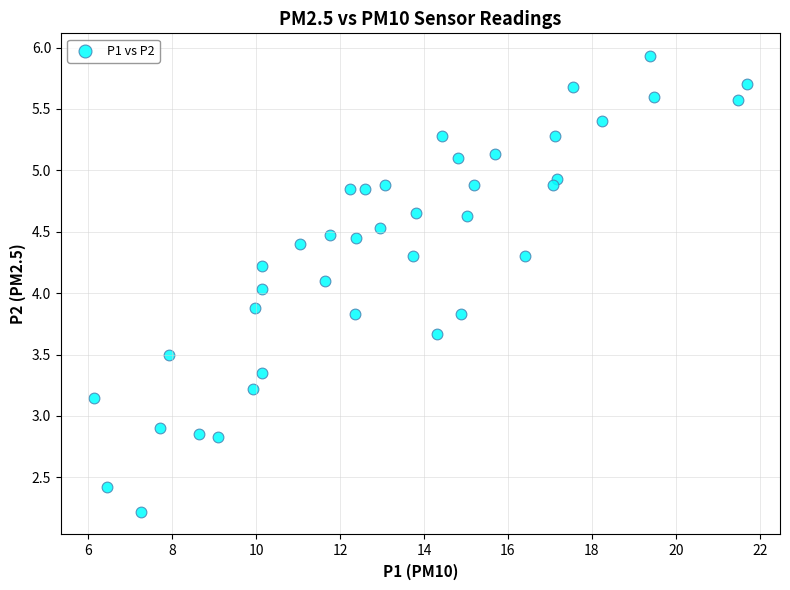

What is the range of X values (max minus min)?

15.6